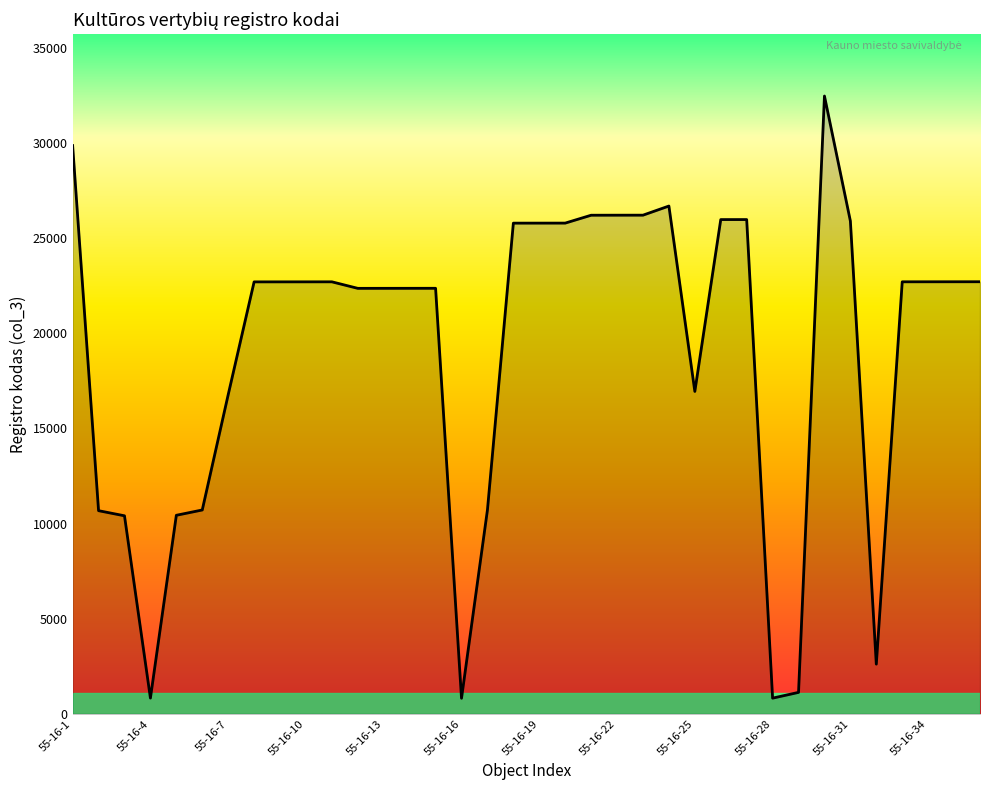

What is the smallest value displayed?

816